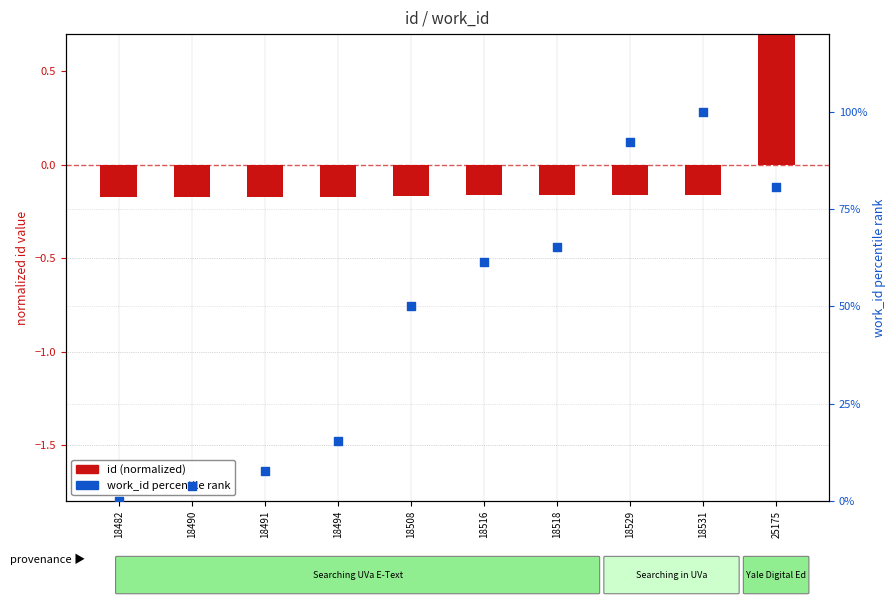

What is the total value across all series at 18518?

65.2